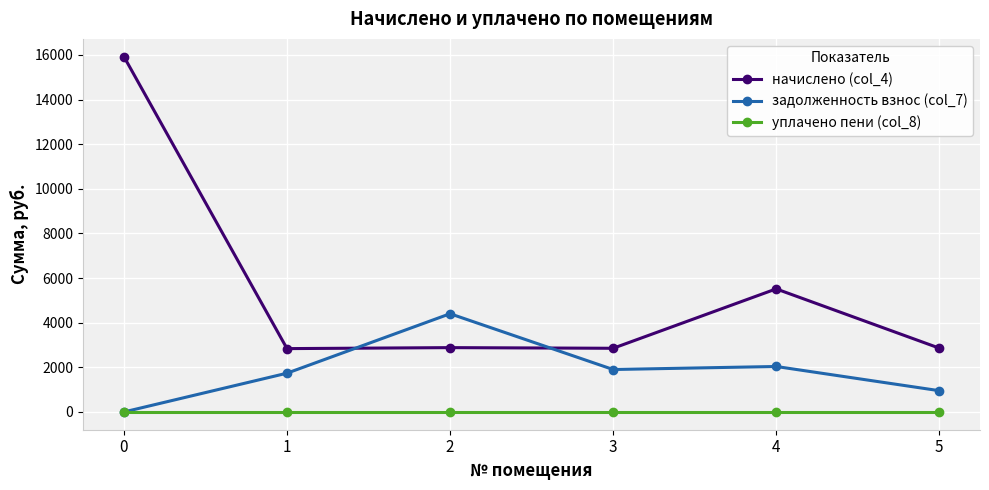

Is it true that задолженность взнос (col_7) equals 6338.0 at 2?

False